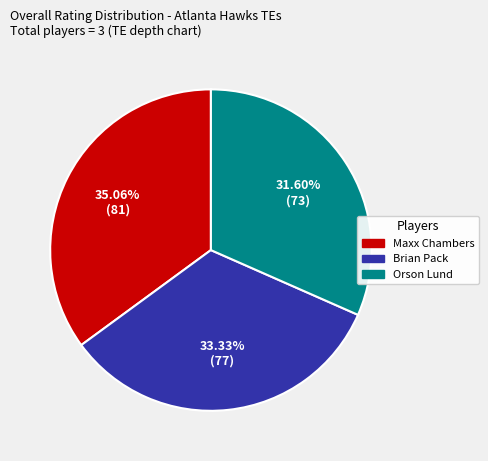

Is it true that Orson Lund is 40% of the pie?

False